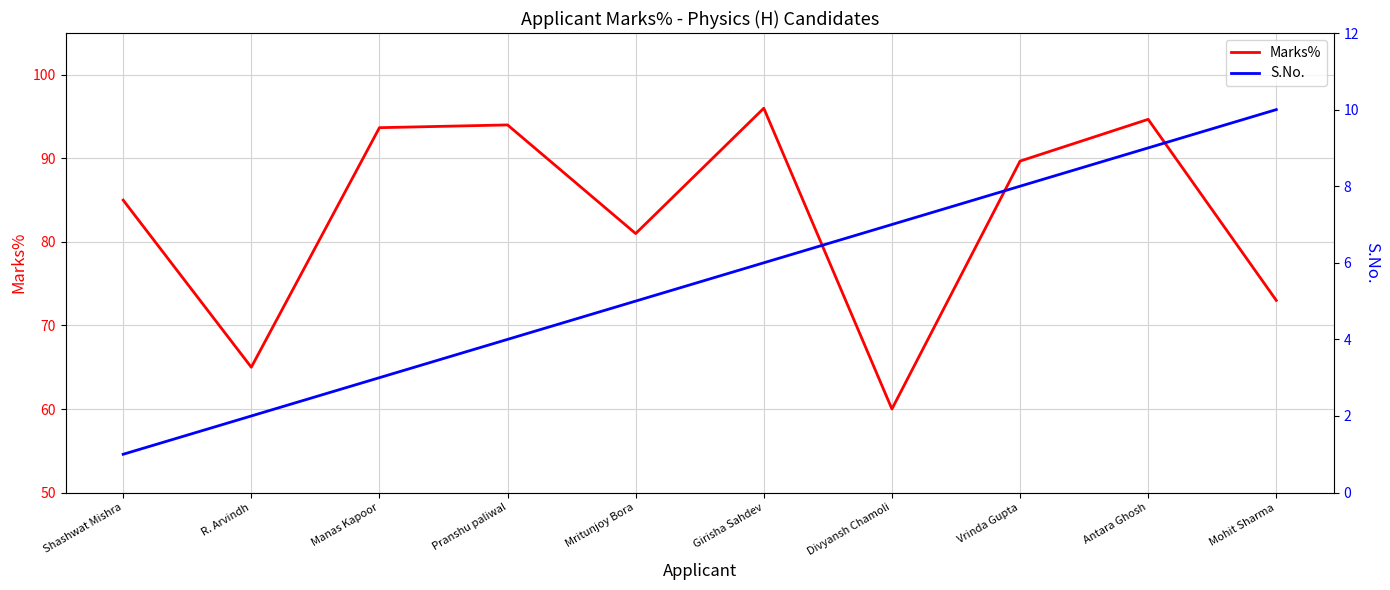

Reading left to right, what are all the values shown in this chart?

Marks%: Shashwat Mishra=85.0	R. Arvindh=65.0	Manas Kapoor=93.7	Pranshu paliwal=94.0	Mritunjoy Bora=81.0	Girisha Sahdev=96.0	Divyansh Chamoli=60.0	Vrinda Gupta=89.7	Antara Ghosh=94.7	Mohit Sharma=73.0
S.No.: Shashwat Mishra=1.0	R. Arvindh=2.0	Manas Kapoor=3.0	Pranshu paliwal=4.0	Mritunjoy Bora=5.0	Girisha Sahdev=6.0	Divyansh Chamoli=7.0	Vrinda Gupta=8.0	Antara Ghosh=9.0	Mohit Sharma=10.0